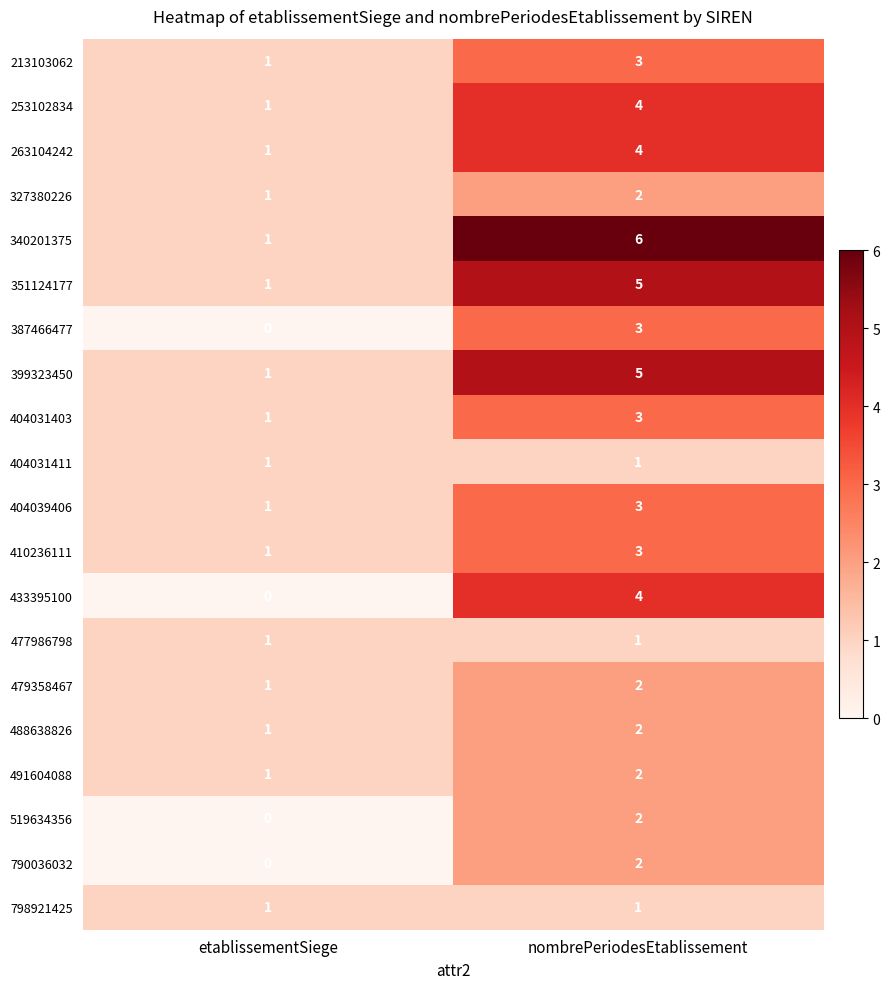

At which category is the sum across all series the highest?

nombrePeriodesEtablissement